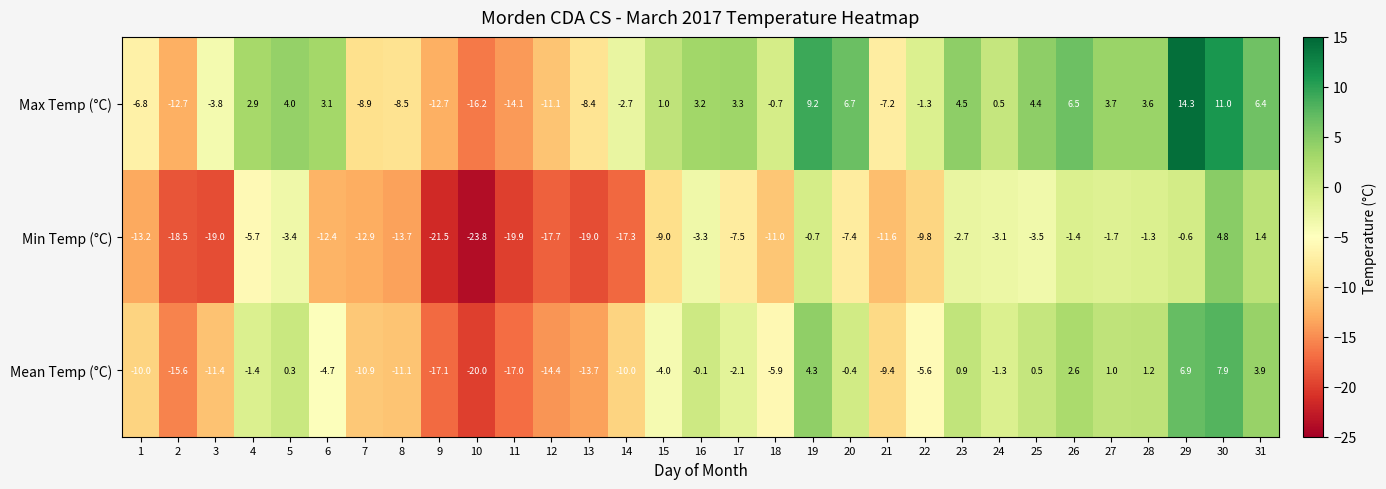

At which label does Max Temp (°C) first exceed 1?

4